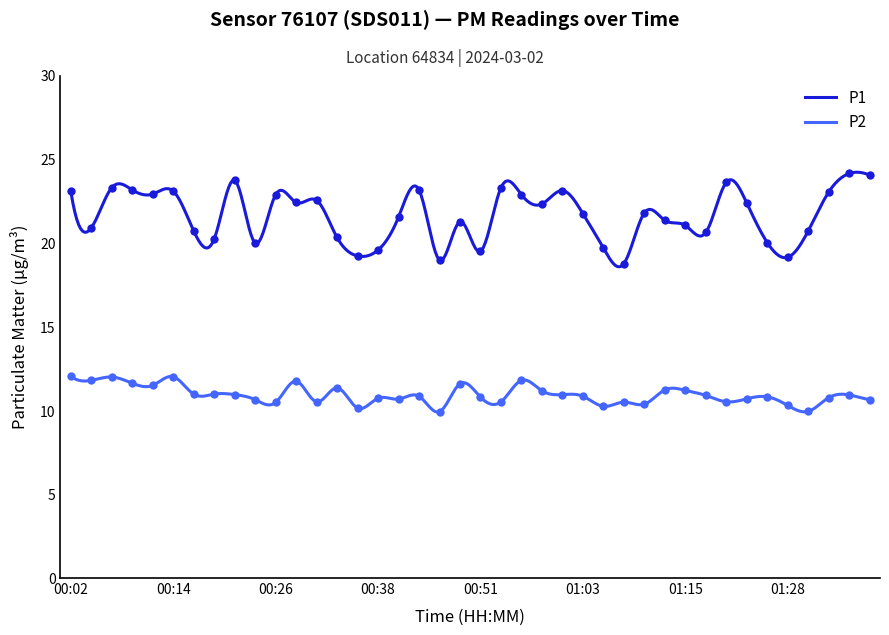

The value of P2 at 01:03 is 10.8. True or false?

True